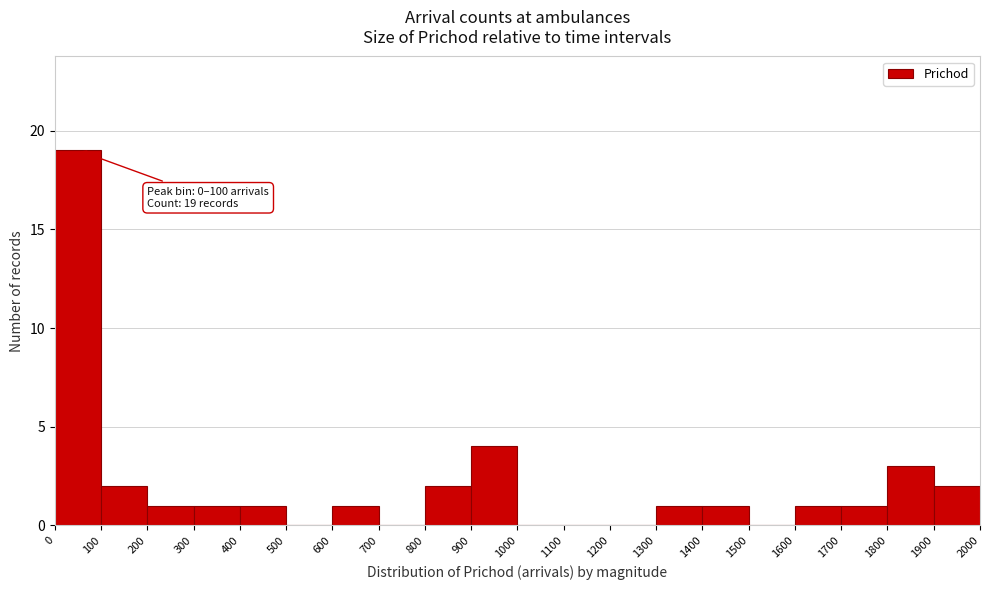

Over which range of the x-axis is the bar tallest?

0 to 100